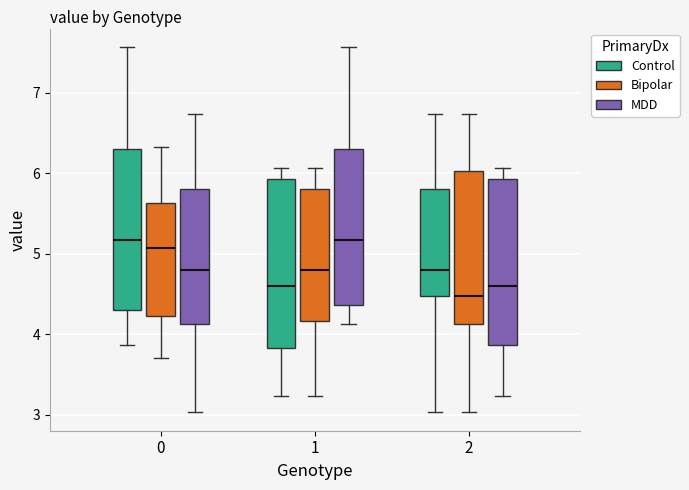

Where is the upper edge of the box for 1 (MDD) on the y-axis? The values are not printed on the chart, so give them approximately, as read against the axis.

6.3